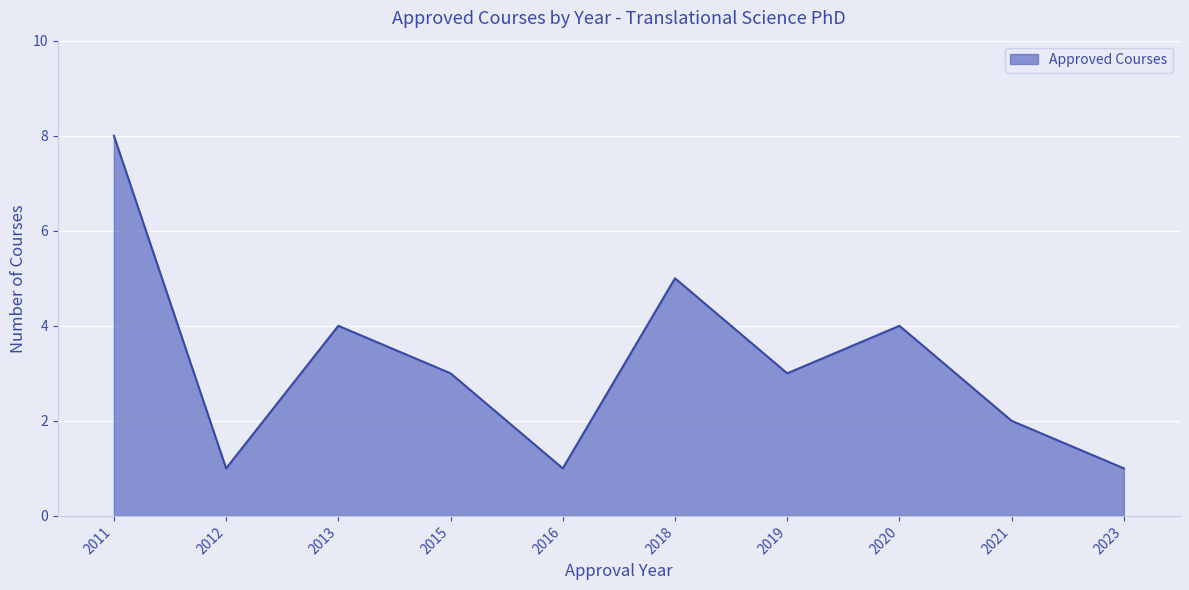

Does the chart display data point markers on the line(s)?

No